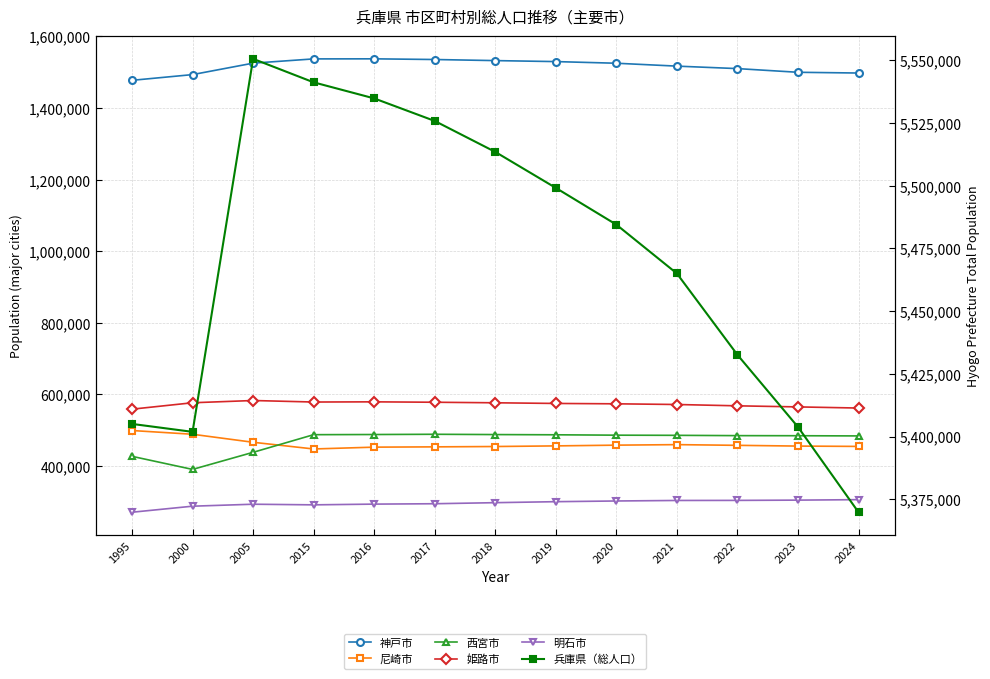

Which series has the largest range (max minus min)?

兵庫県（総人口）